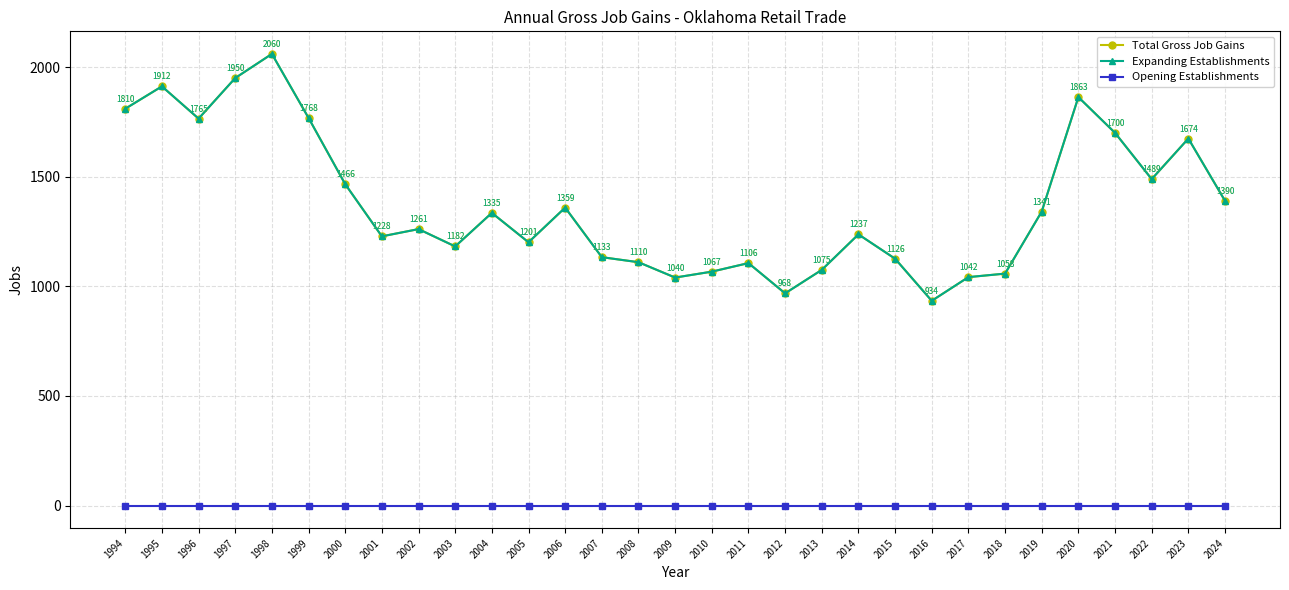

At which category is the sum across all series the highest?

1998